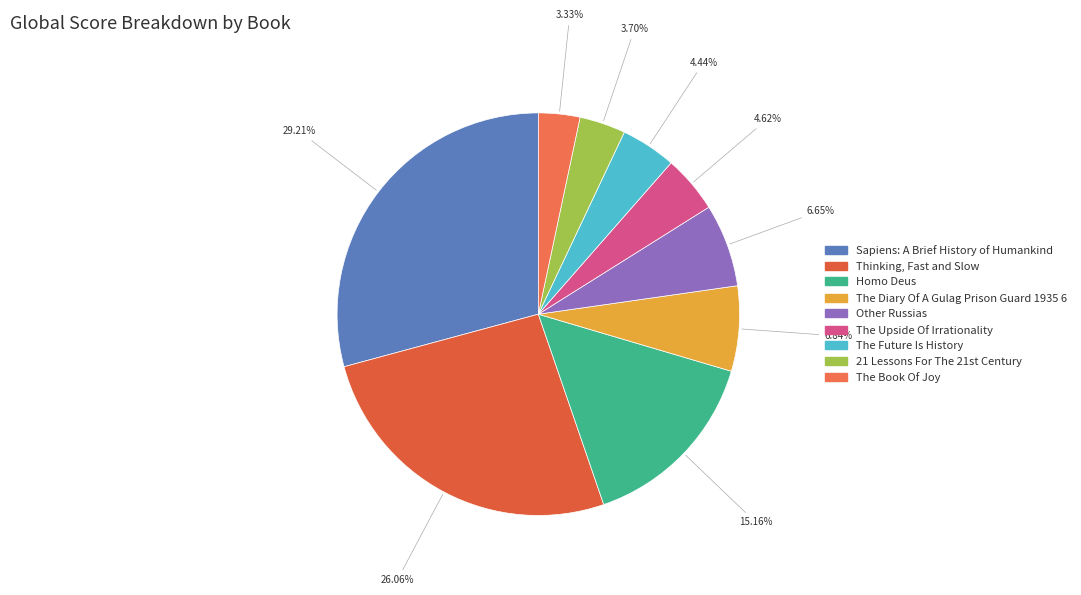

What percentage do The Future Is History and The Book Of Joy together represent?

7.8%